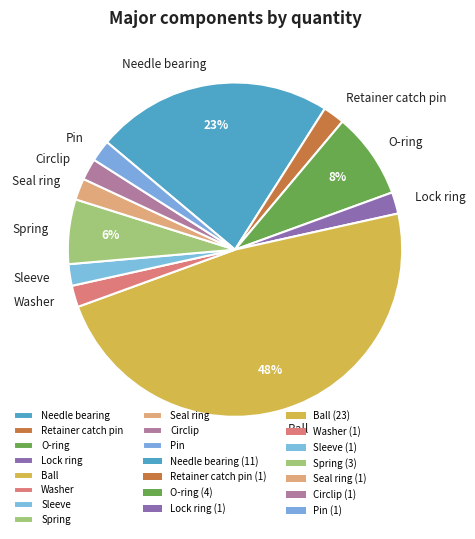

Do O-ring and Retainer catch pin together represent more than half of the pie?

No